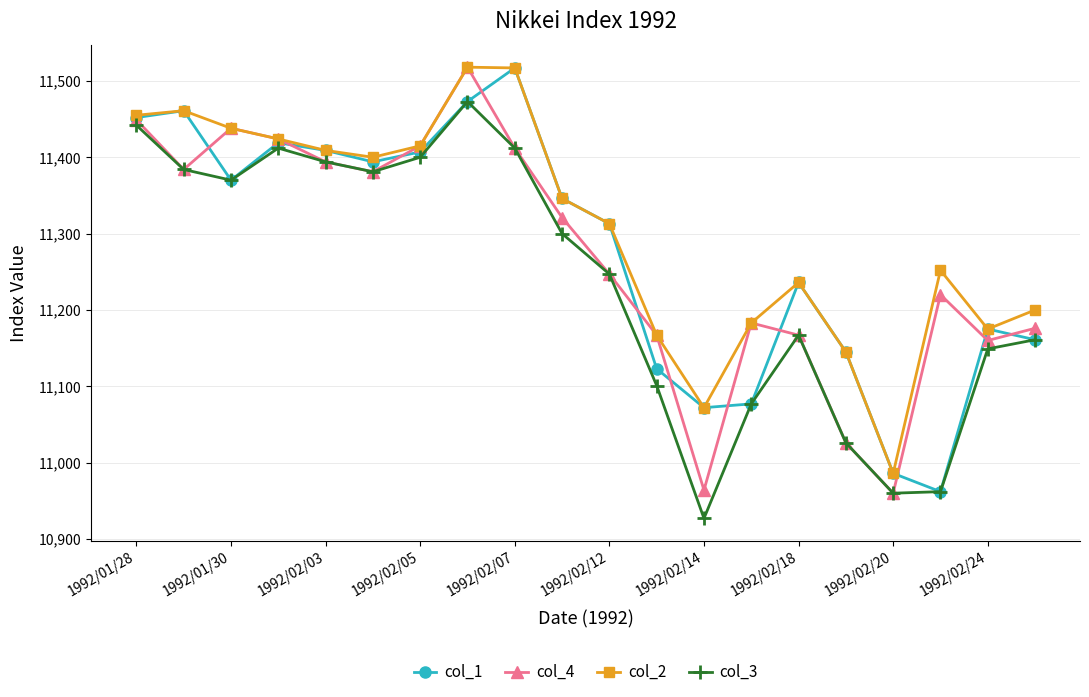

What is the smallest value displayed?

10927